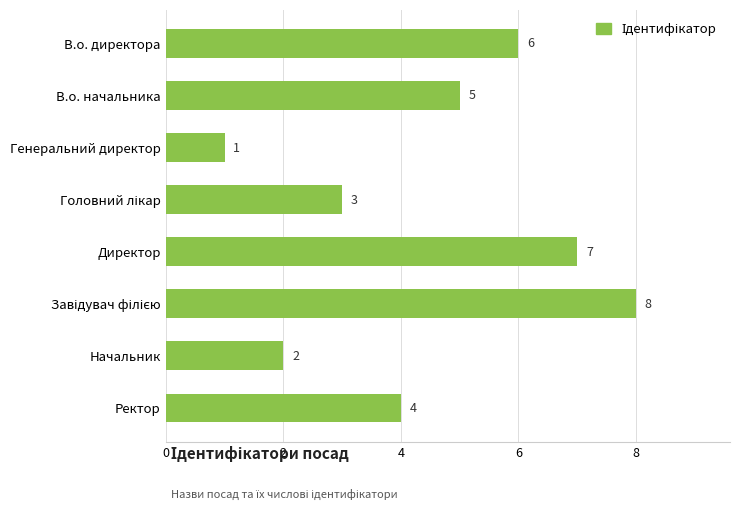

Is it true that the value at В.о. директора is 6?

True